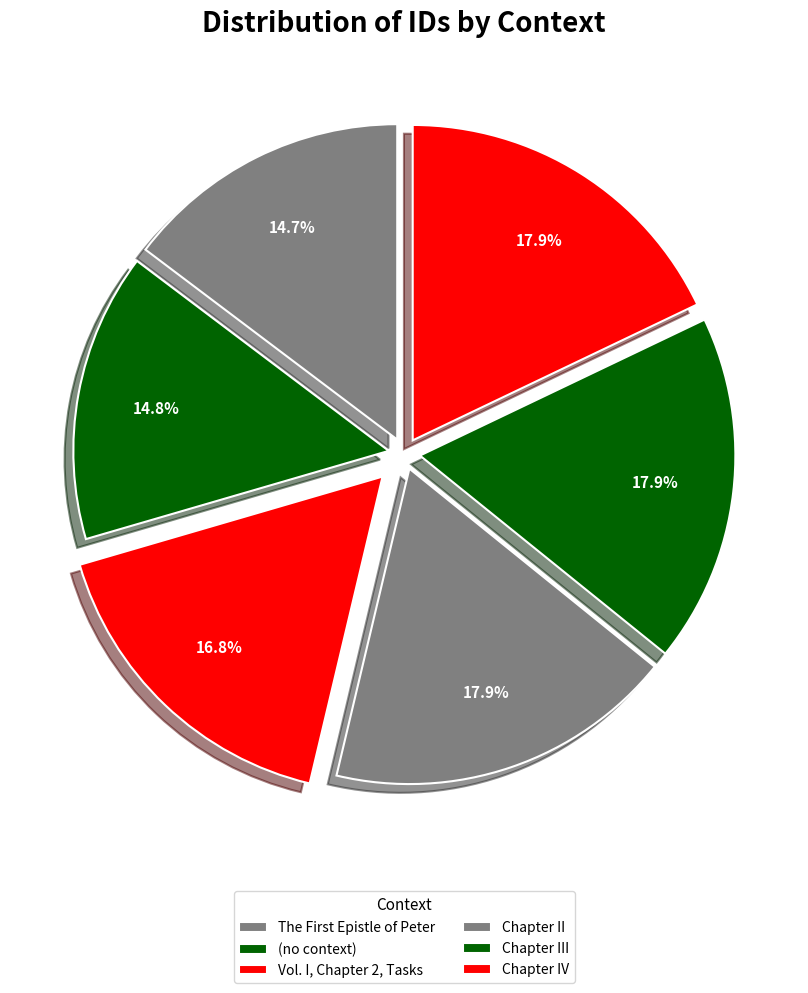

Is it true that Vol. I, Chapter 2, Tasks is 17% of the pie?

True